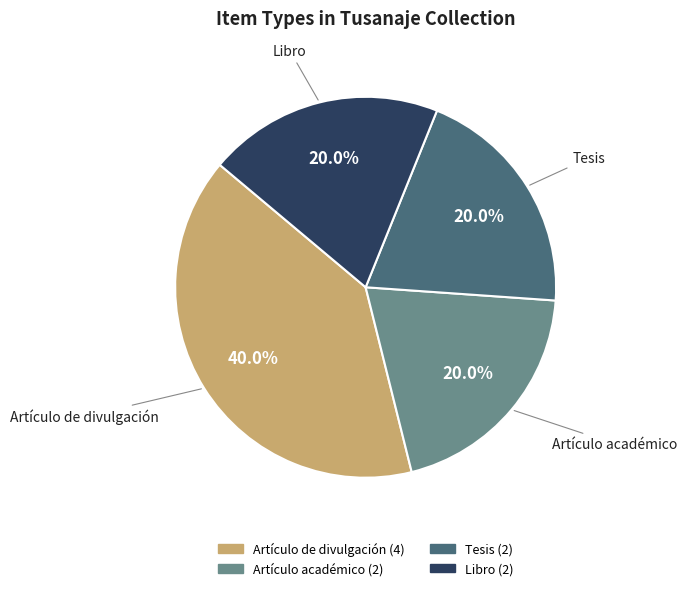

Does any single category account for the majority?

No